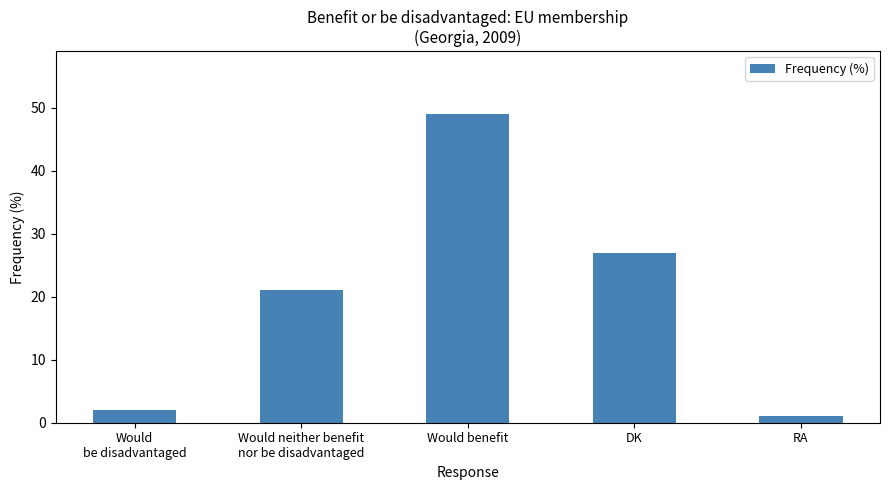

Which category has the lowest value across all series?

RA